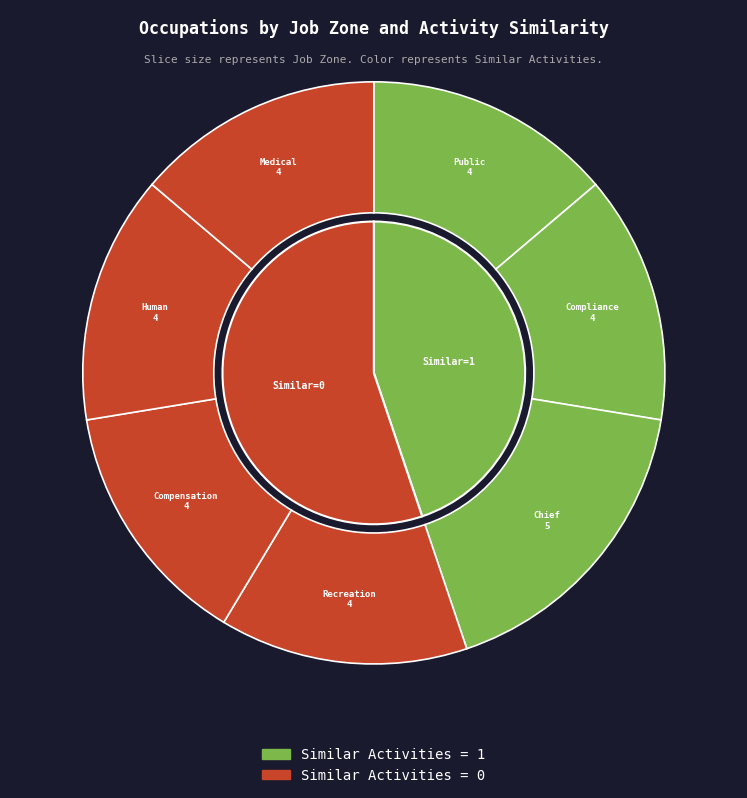

Which category has the biggest portion of the pie?

Chief Executives